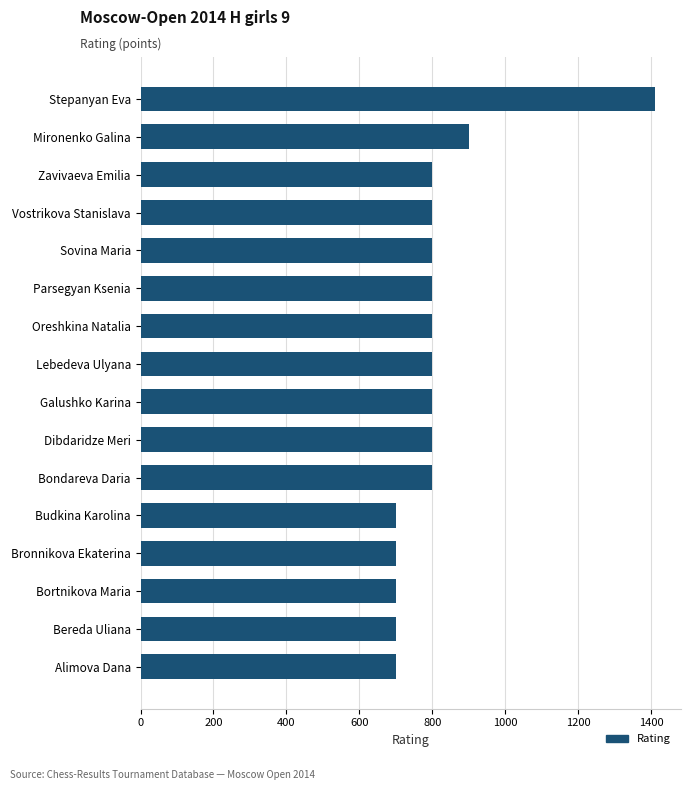

What is the value of the 14th bar from the top?

700